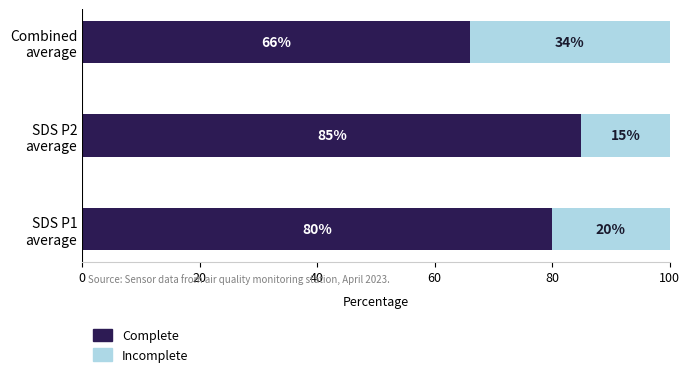

What is the maximum value for Complete?

85